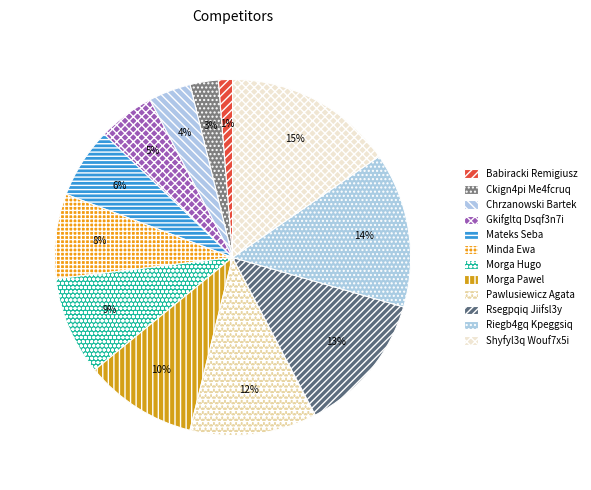

Rank the categories by value from lowest to highest.

Babiracki Remigiusz, Ckign4pi Me4fcruq, Chrzanowski Bartek, Gkifgltq Dsqf3n7i, Mateks Seba, Minda Ewa, Morga Hugo, Morga Pawel, Pawlusiewicz Agata, Rsegpqiq Jiifsl3y, Riegb4gq Kpeggsiq, Shyfyl3q Wouf7x5i